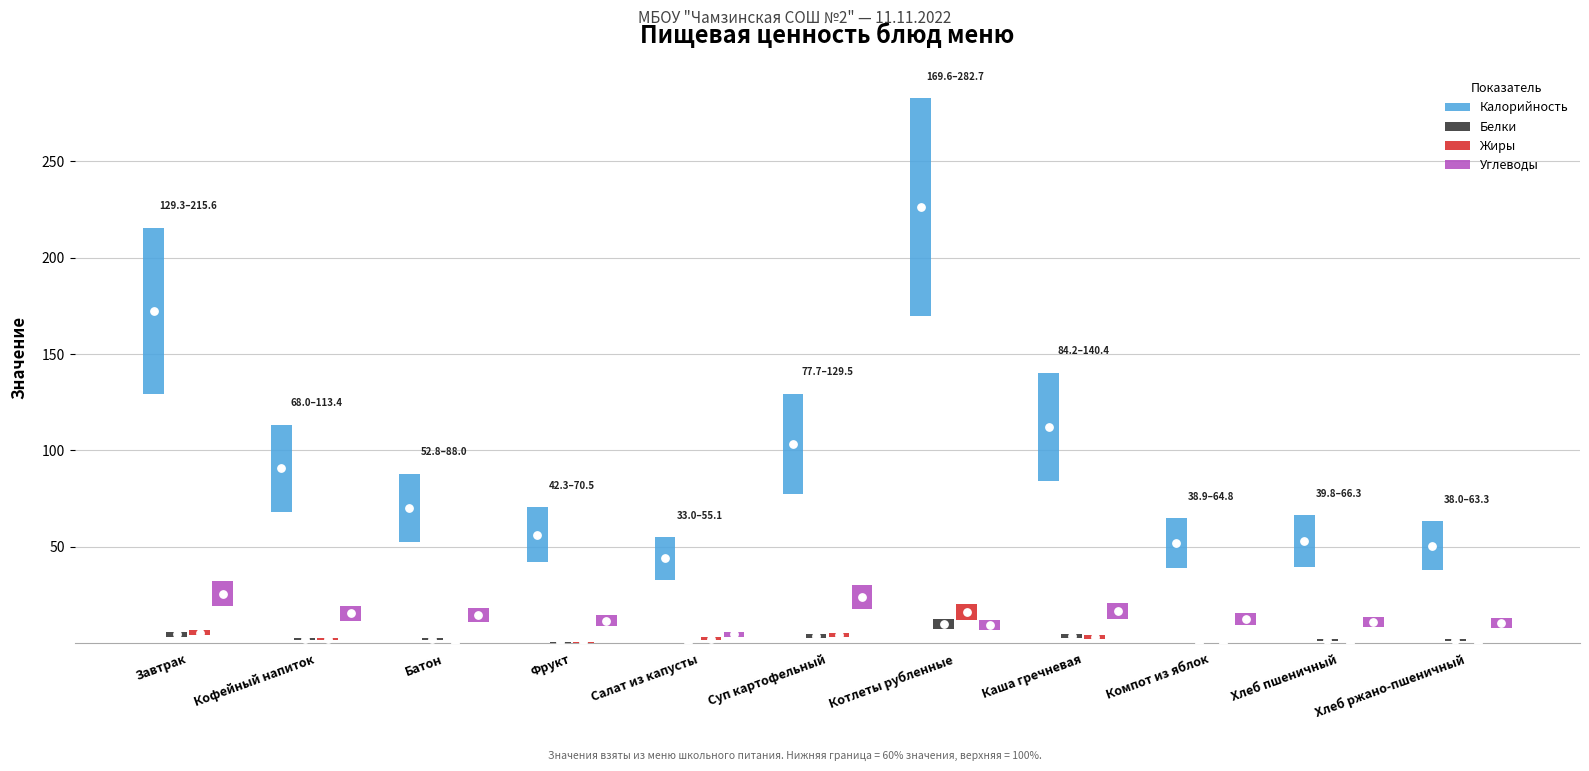

What is the total value across all series at Котлеты рубленные?

131.1